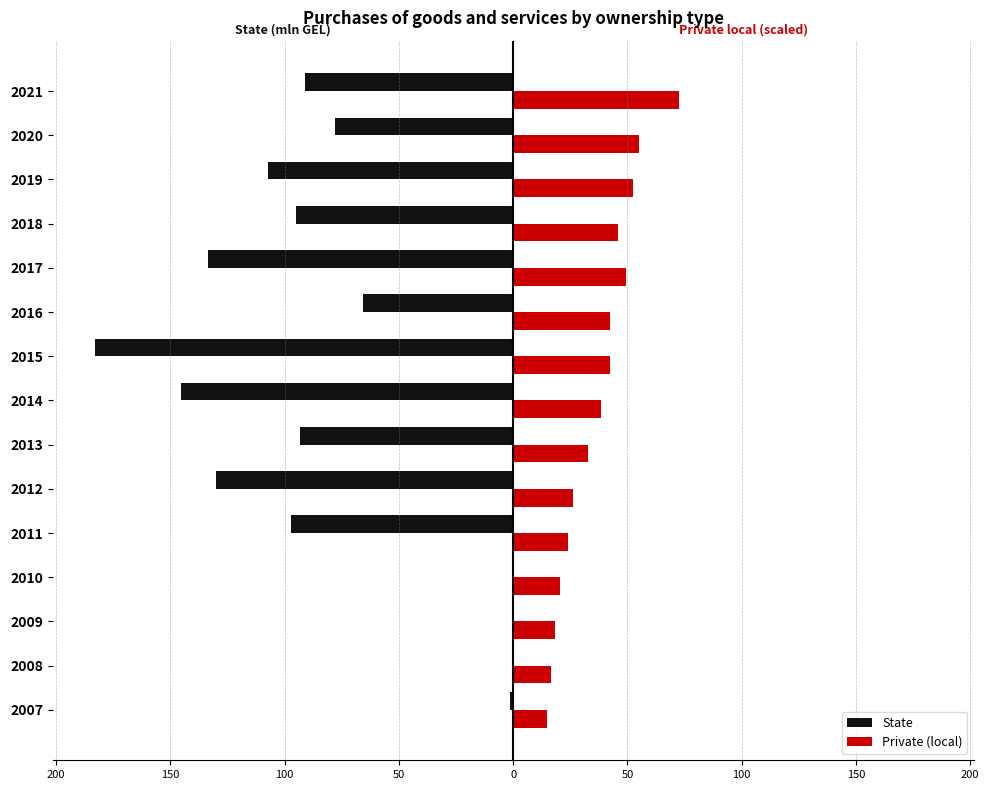

What are all the series names shown in the legend?

State, Private (local)